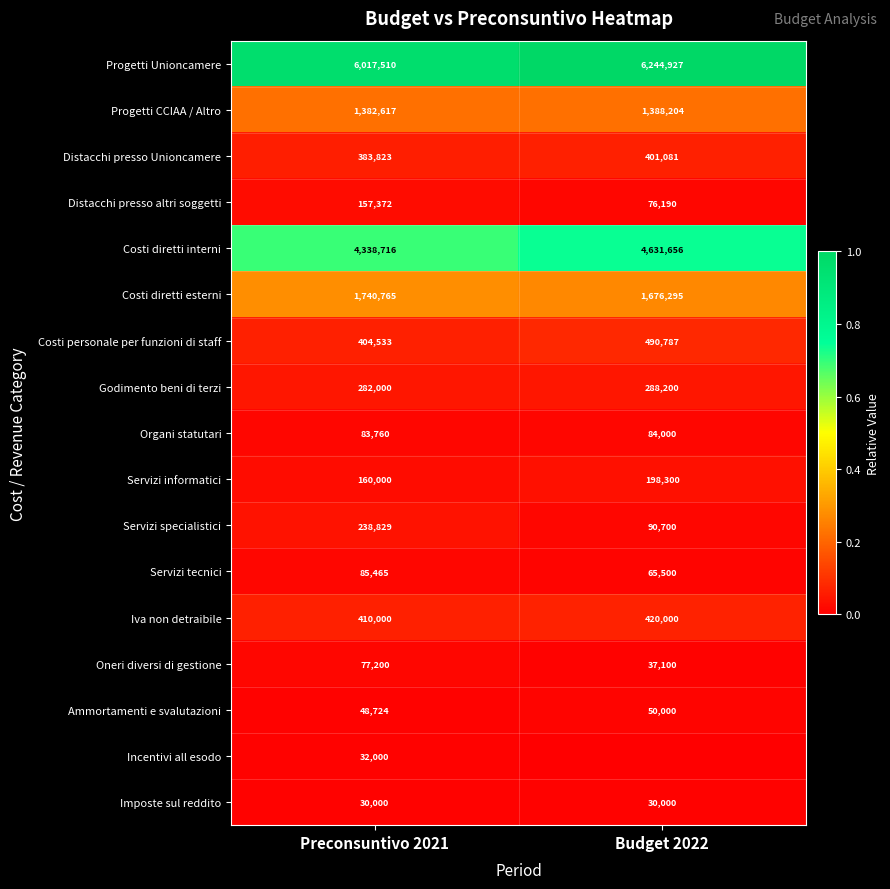

Where is Godimento beni di terzi nearest to the value 285100?

Preconsuntivo 2021